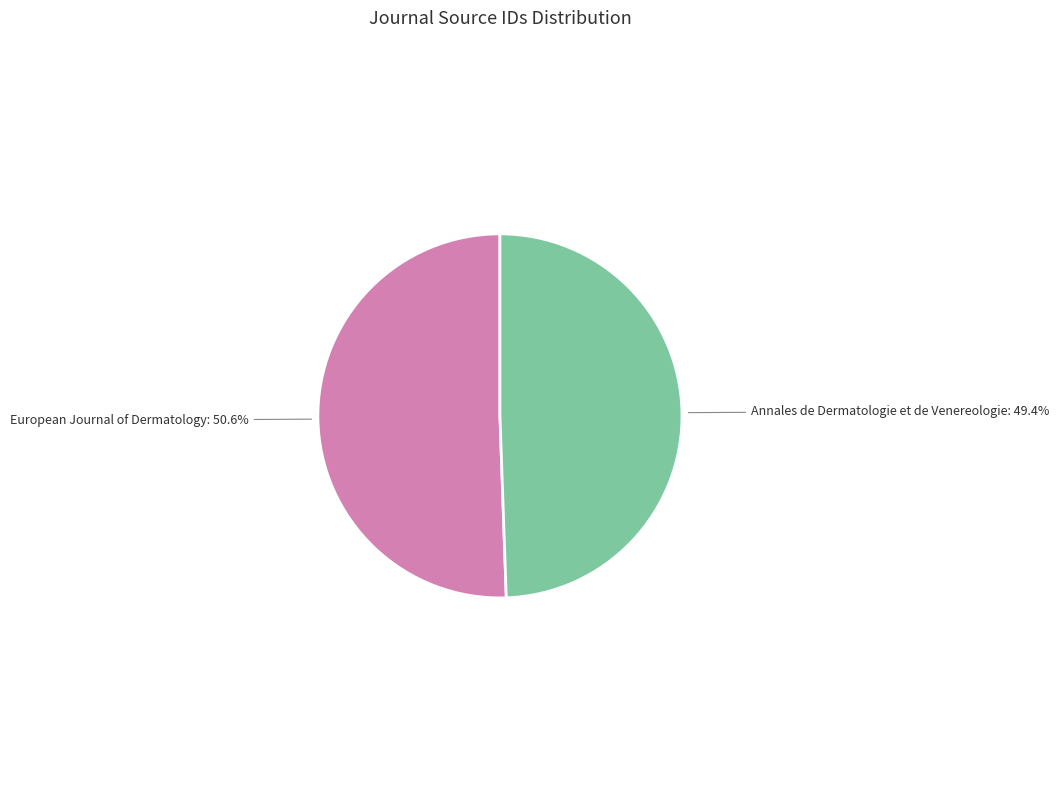

Count the number of slices in the pie.

2